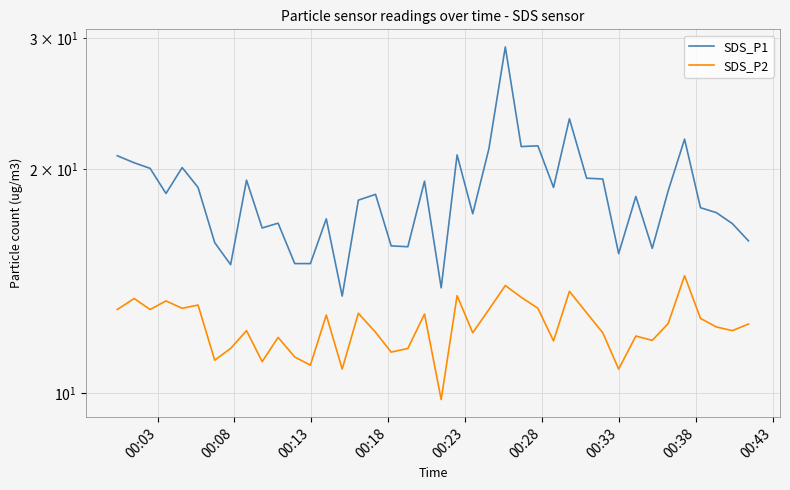

How many data points does each series have?

40